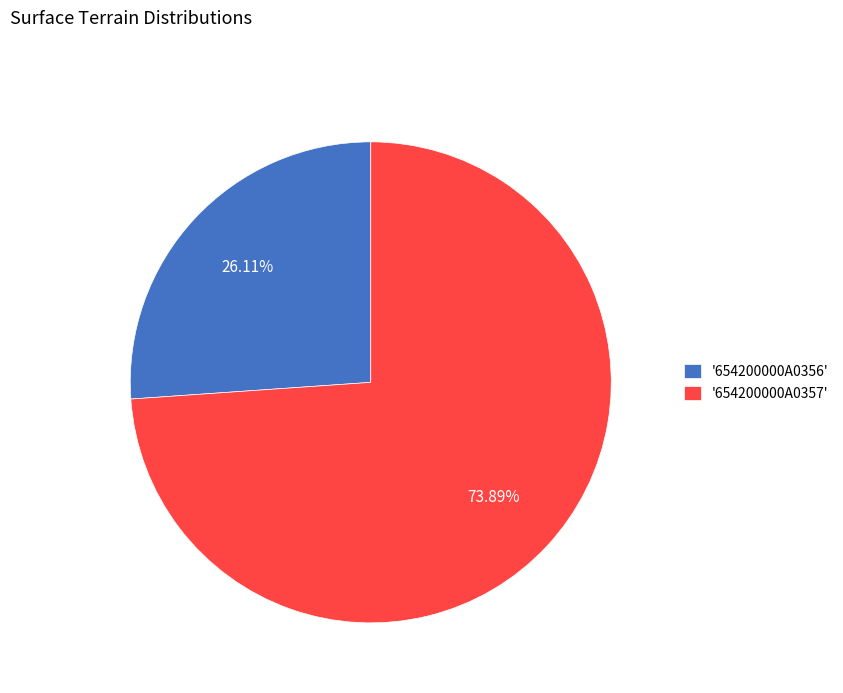

Do '654200000A0357' and '654200000A0356' together represent more than half of the pie?

Yes